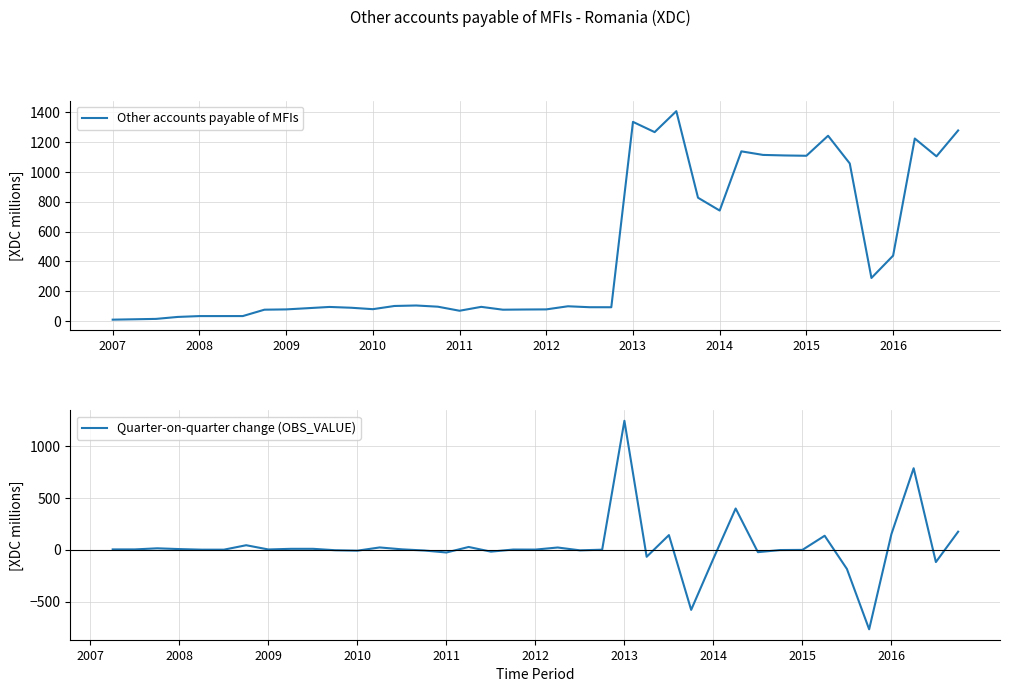

The chart shows a value of 33.8 at 2009. True or false?

False